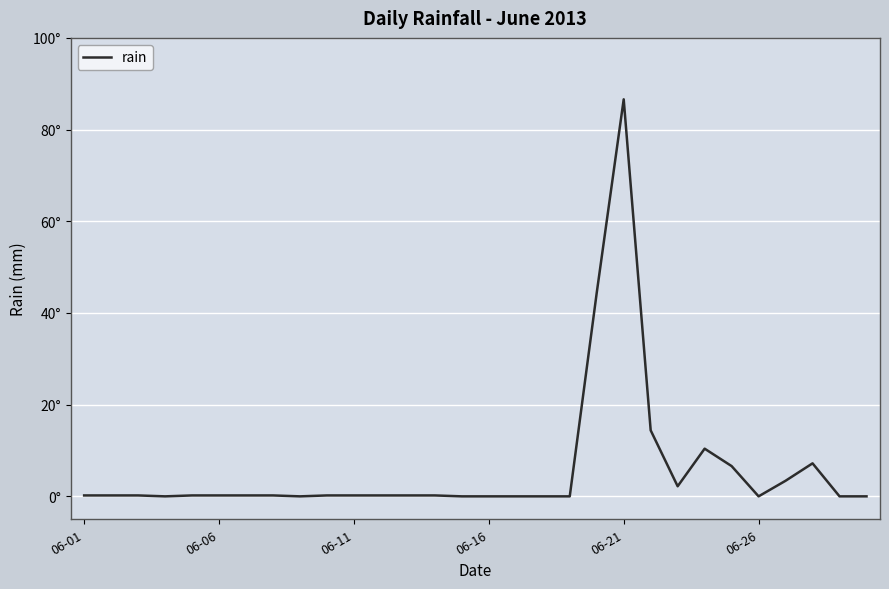

Does the chart have visible grid lines?

Yes